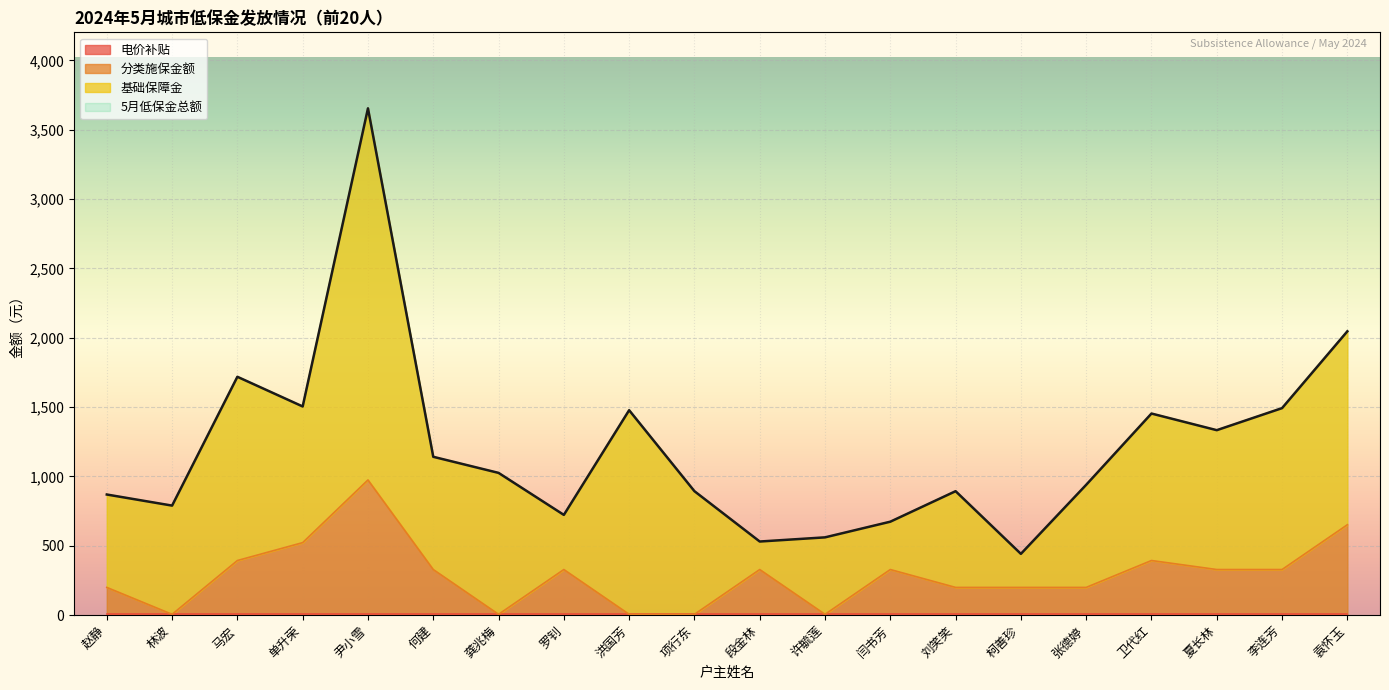

How many data points in 分类施保金额 are less than 328?

9